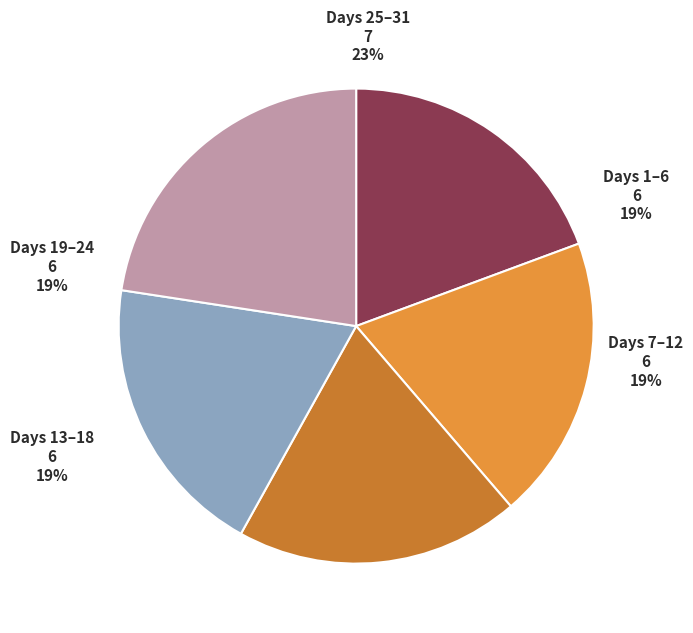

The 4 slice represents 10% of the pie. True or false?

False